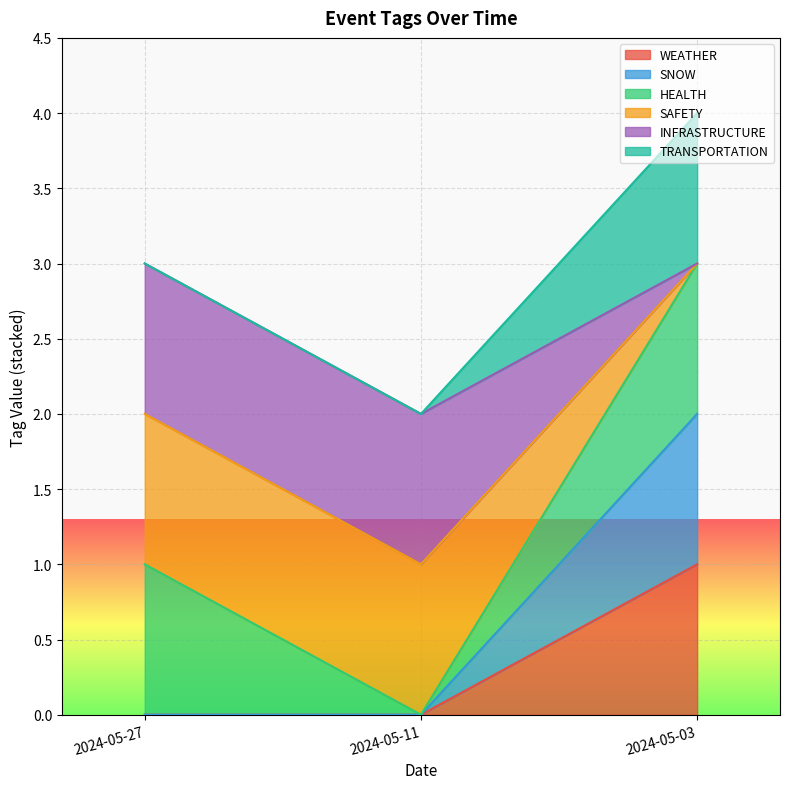

What is the maximum value for WEATHER?

1